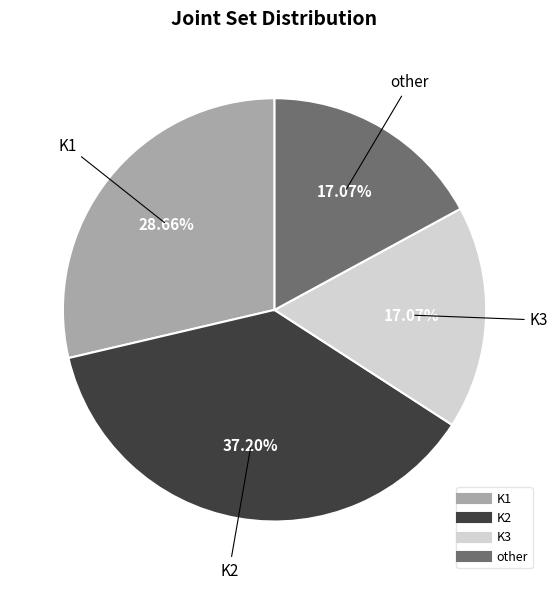

To the nearest percent, what is the average slice percentage?

25%